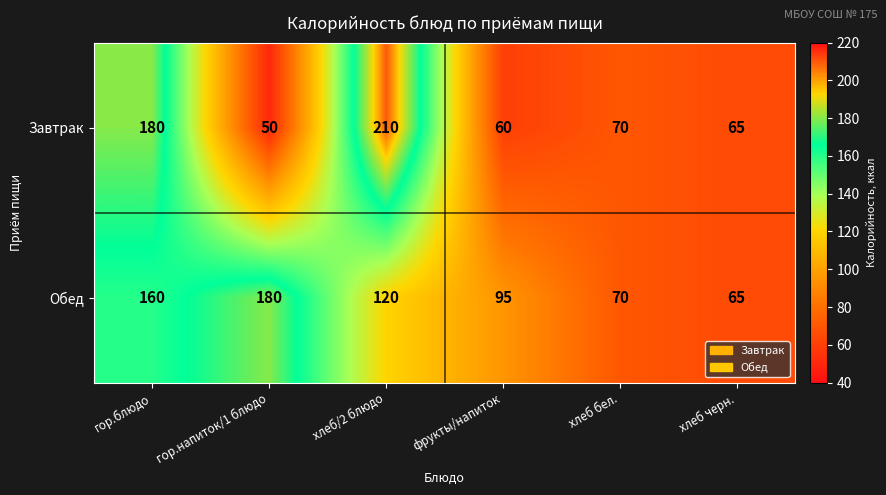

What is the sum of all Завтрак values?

635